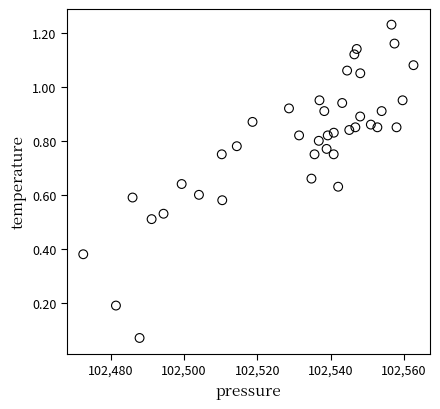

What is the range of X values (max minus min)?

90.0